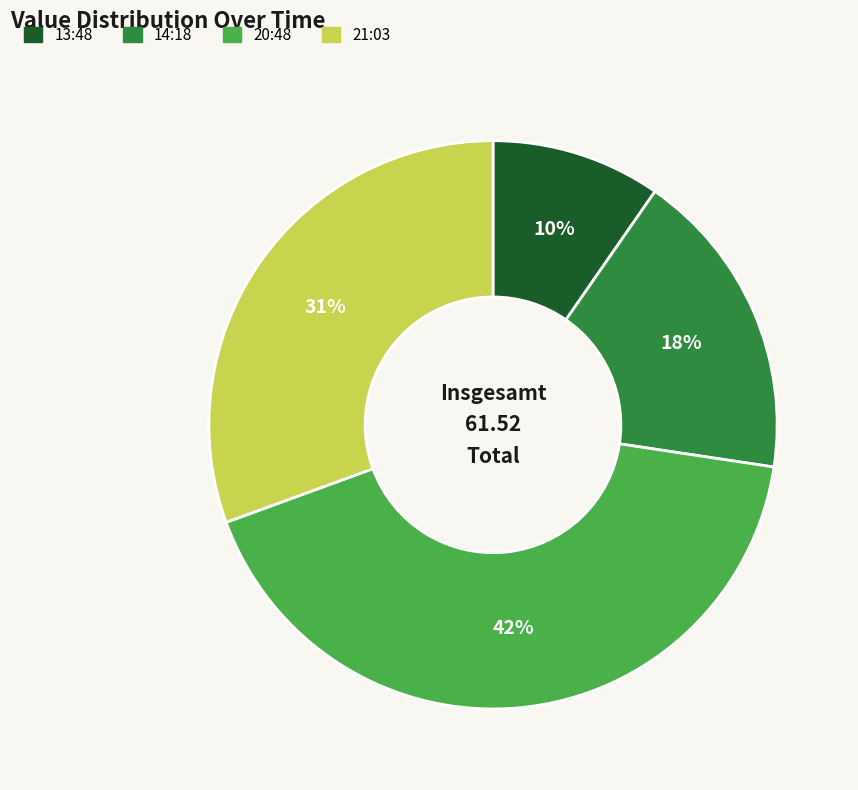

True or false: 20:48 accounts for 42% of the total.

True